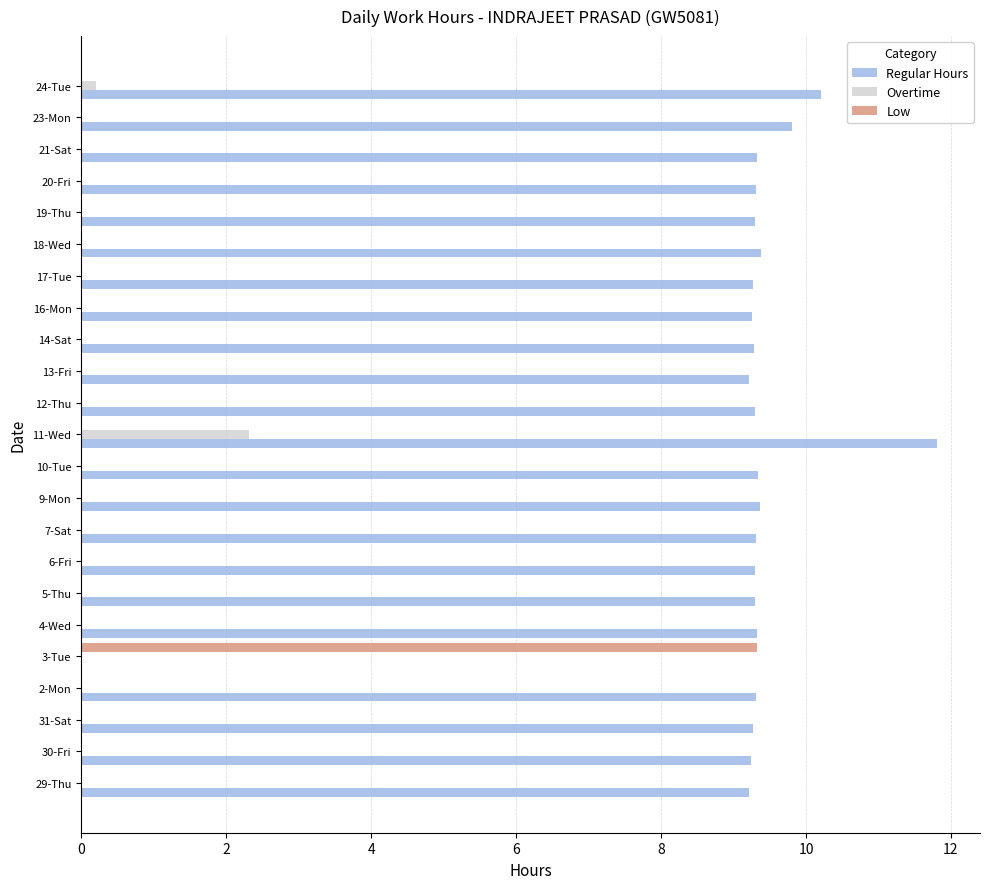

Which series has the largest total across all categories?

Regular Hours